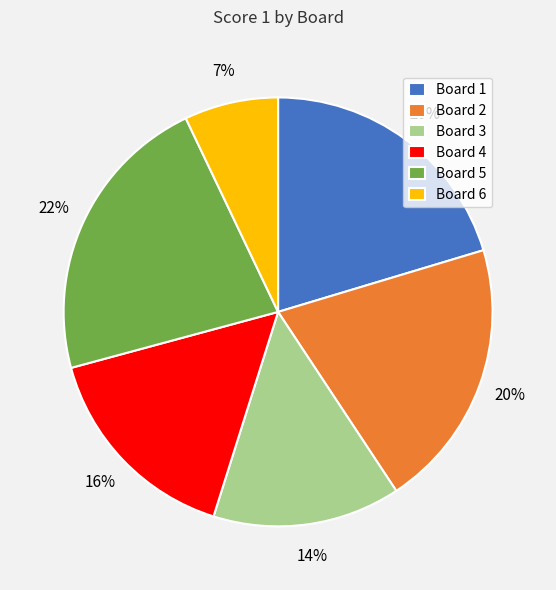

Is Board 2 the majority of the pie?

No